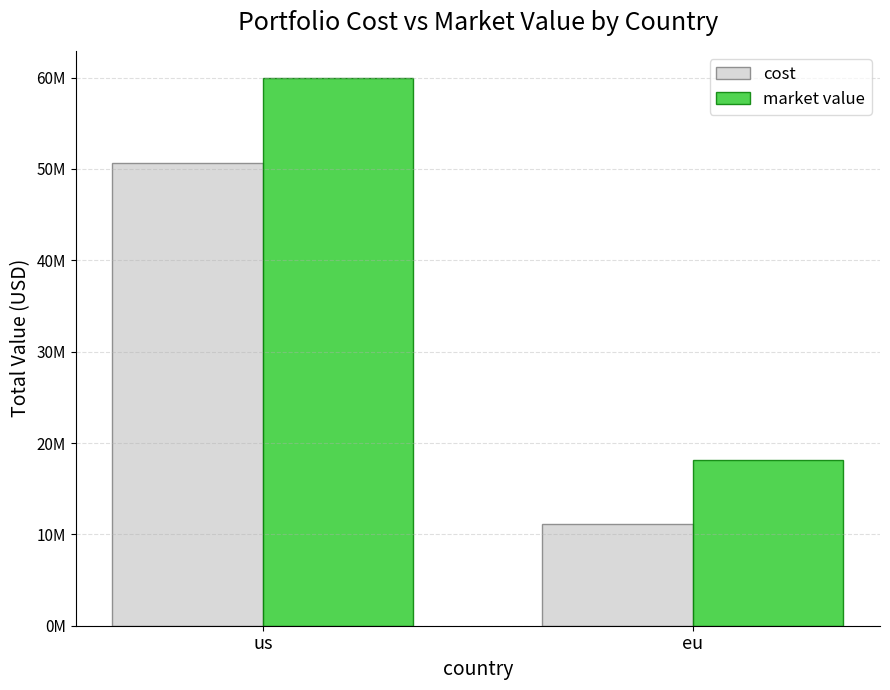

What are all the series names shown in the legend?

cost, market value